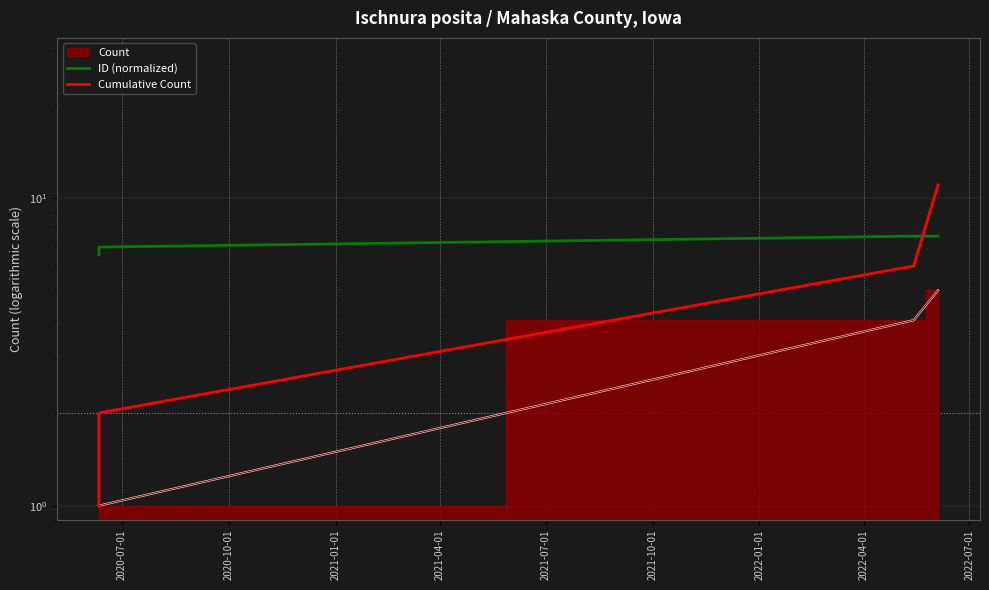

What is the minimum value for ID (normalized)?

6.5